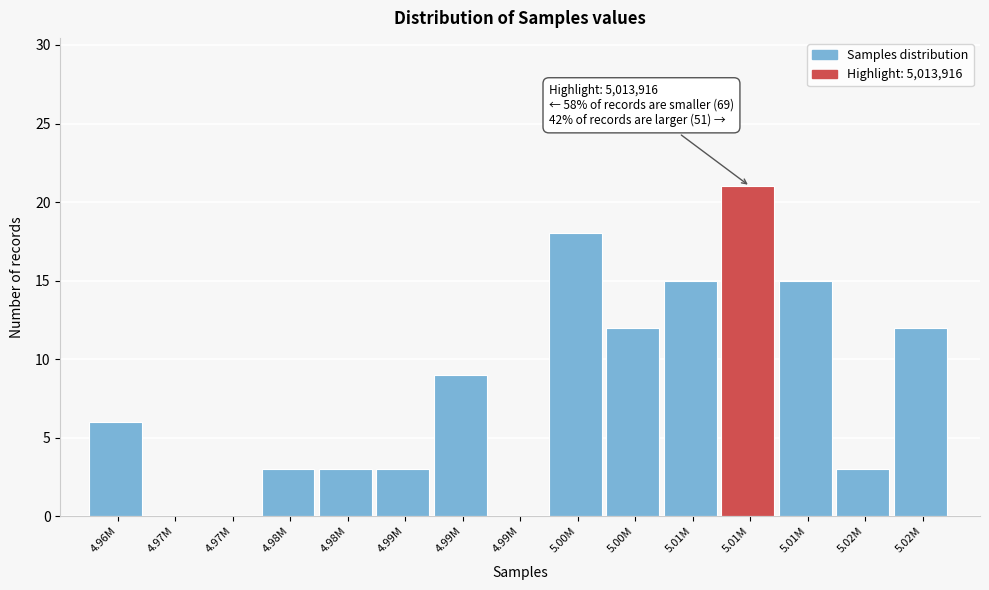

Count the number of data series in this chart.

1